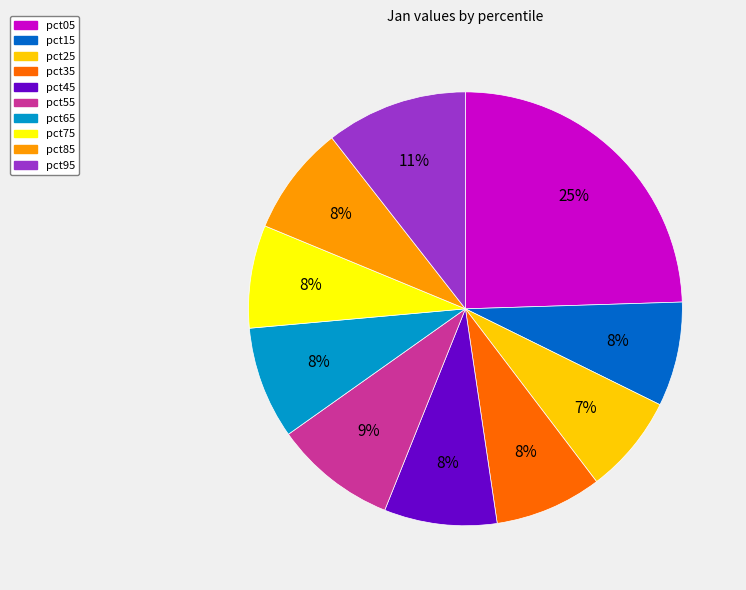

Does pct55 represent more than half of the total?

No